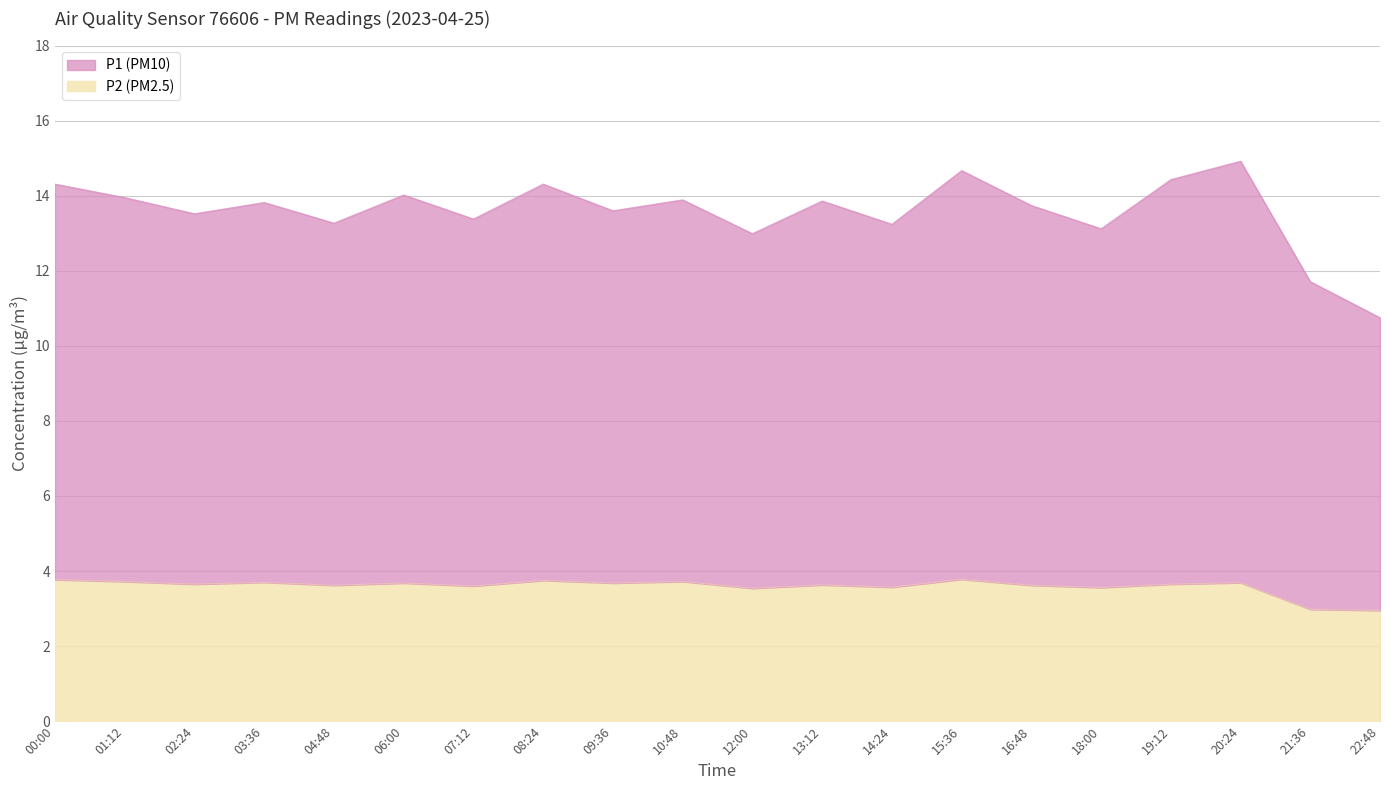

The P1 series shows 13.6 at 09:36. True or false?

True